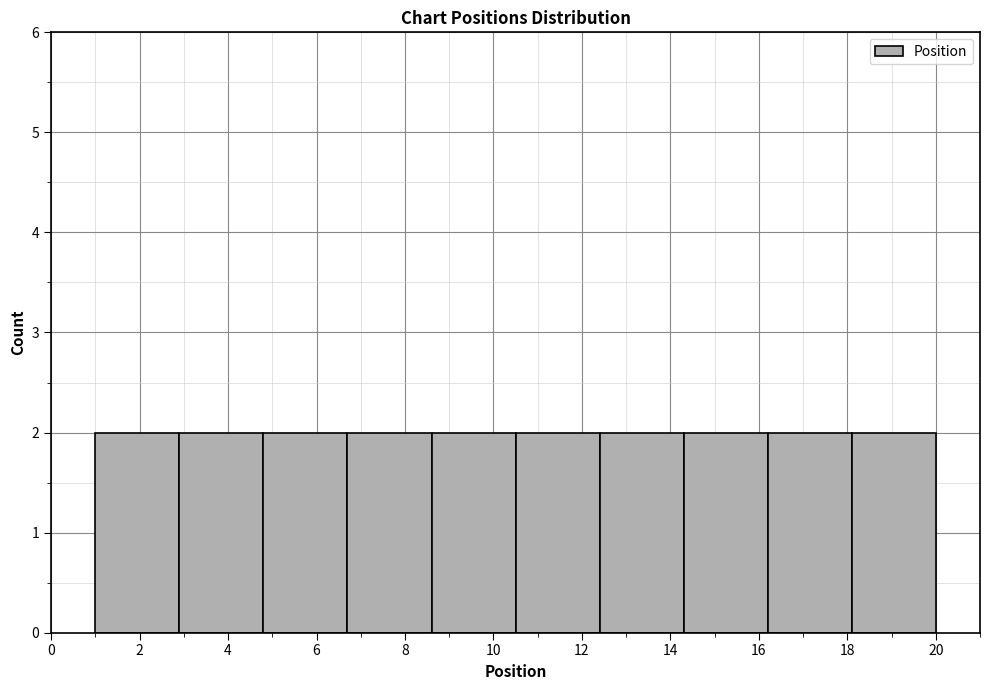

What is the height of the bar covering 10.5 to 12.4 on the x-axis? Neither the bar edges nor the heights are printed on the chart, so give them approximately, as read against the axes.

2